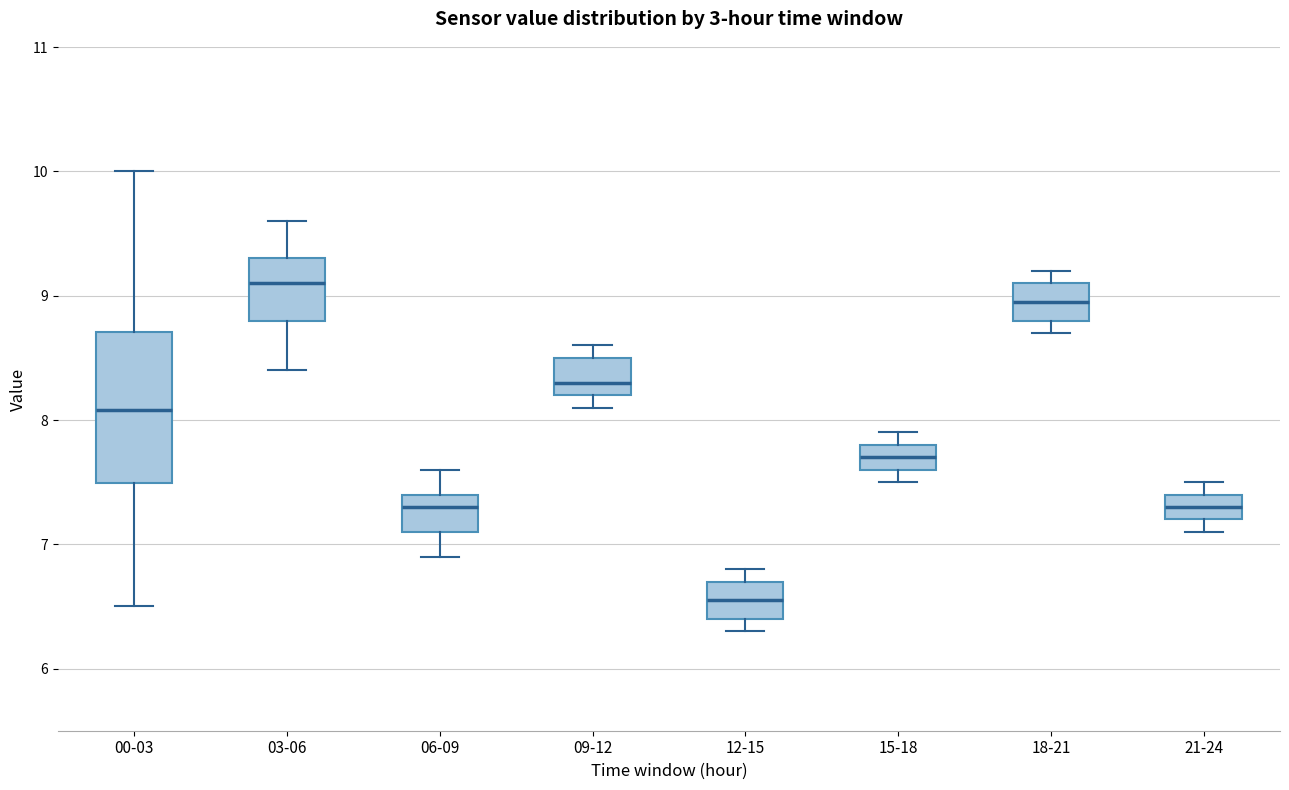

Reading left to right, read every box against the y-axis: the position of its median line, the range the box covers, and the ends of its whiskers. The values are not printed on the chart, so give them approximately, as read against the axis.

00-03: median 8.1, box 7.5 to 8.7, whiskers 6.5 to 10.0
03-06: median 9.1, box 8.8 to 9.3, whiskers 8.4 to 9.6
06-09: median 7.3, box 7.1 to 7.4, whiskers 6.9 to 7.6
09-12: median 8.3, box 8.2 to 8.5, whiskers 8.1 to 8.6
12-15: median 6.6, box 6.4 to 6.7, whiskers 6.3 to 6.8
15-18: median 7.7, box 7.6 to 7.8, whiskers 7.5 to 7.9
18-21: median 9.0, box 8.8 to 9.1, whiskers 8.7 to 9.2
21-24: median 7.3, box 7.2 to 7.4, whiskers 7.1 to 7.5